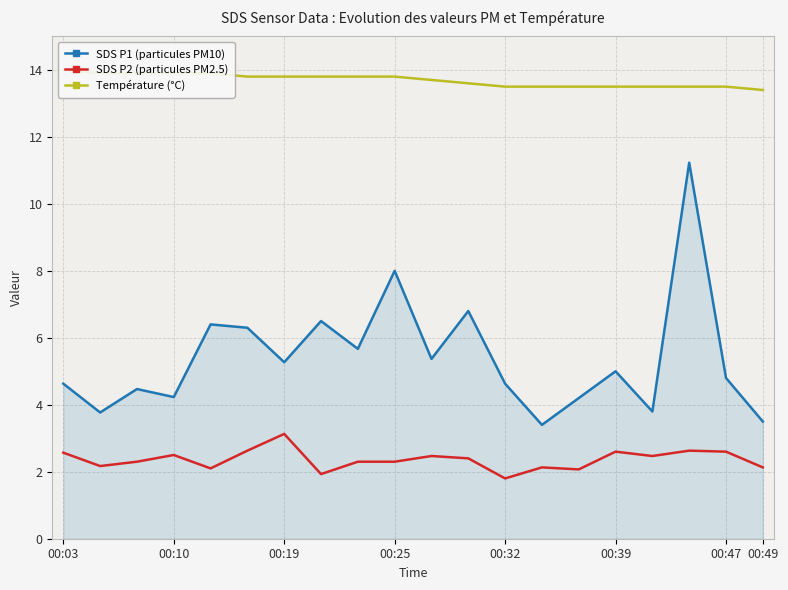

Which category has the highest value in the SDS P2 (particules PM2.5) series?

00:19